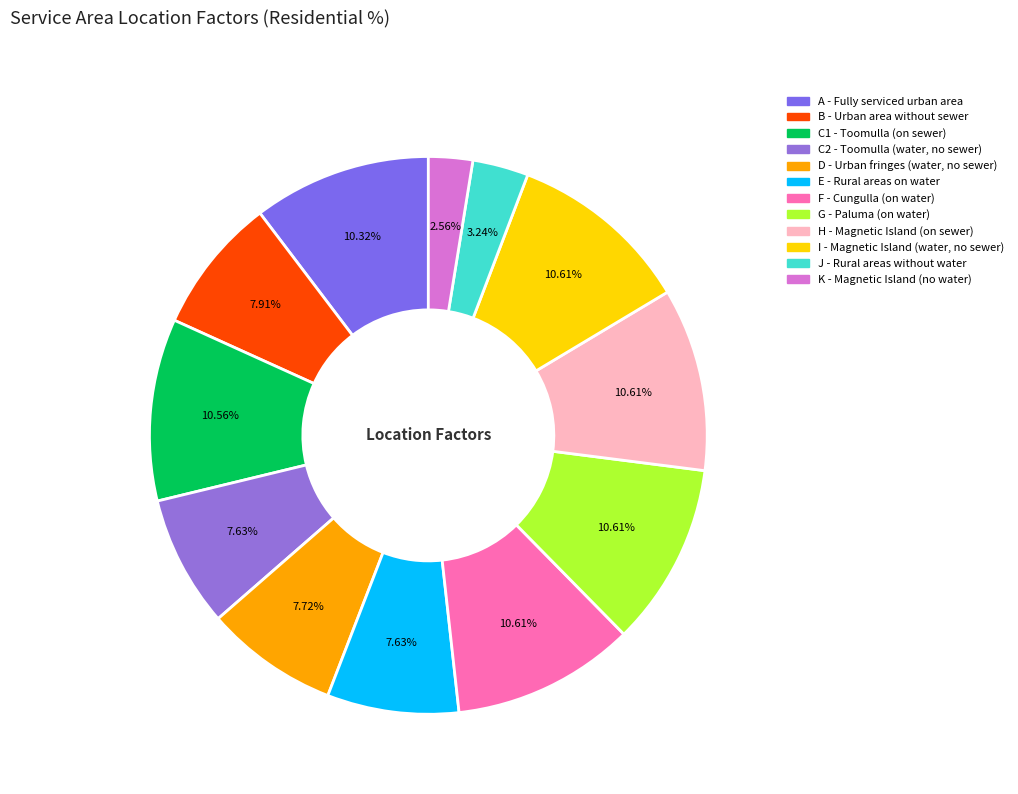

What is the largest slice in the pie chart?

F - Cungulla (areas on water)